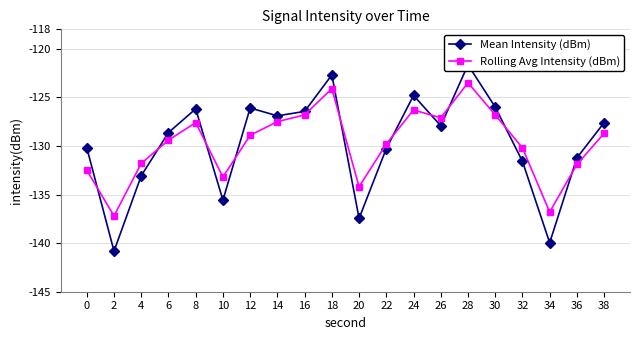

What is the average value of the Rolling Avg Intensity (dBm) series?

-129.7